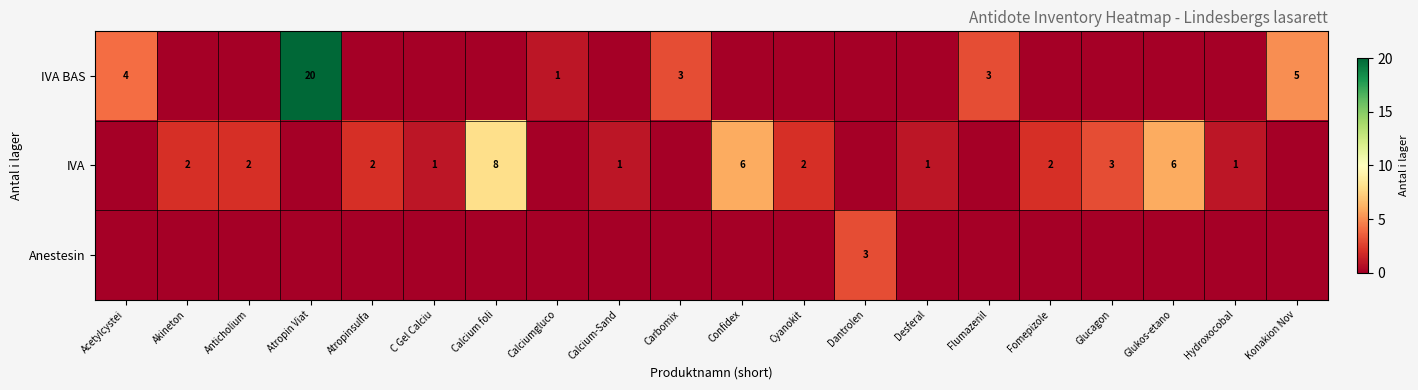

The value of IVA at Cyanokit is 1. True or false?

False